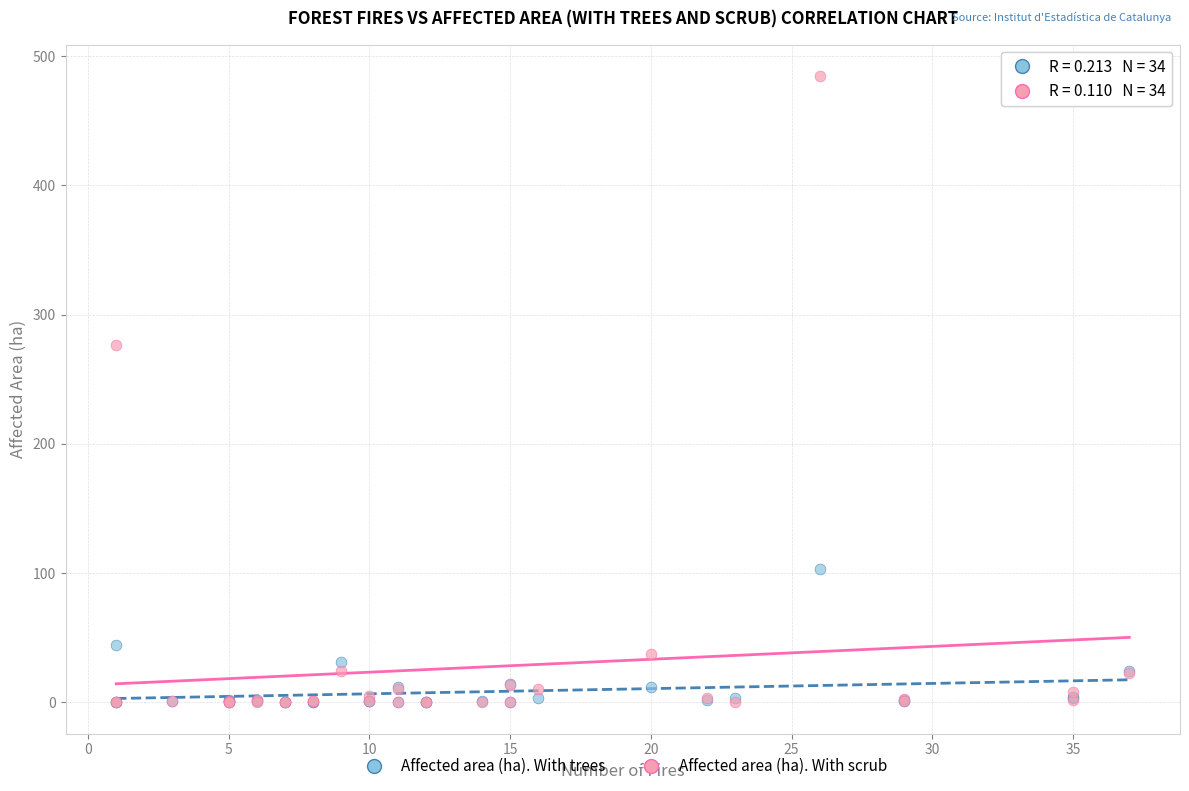

Which series reaches the maximum Y coordinate?

Affected area (ha). With scrub